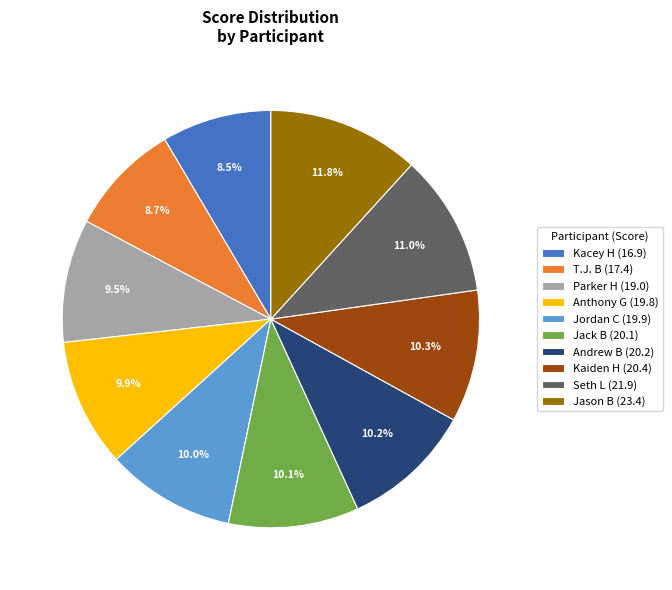

Which has a higher value, Andrew B or Jason B?

Jason B